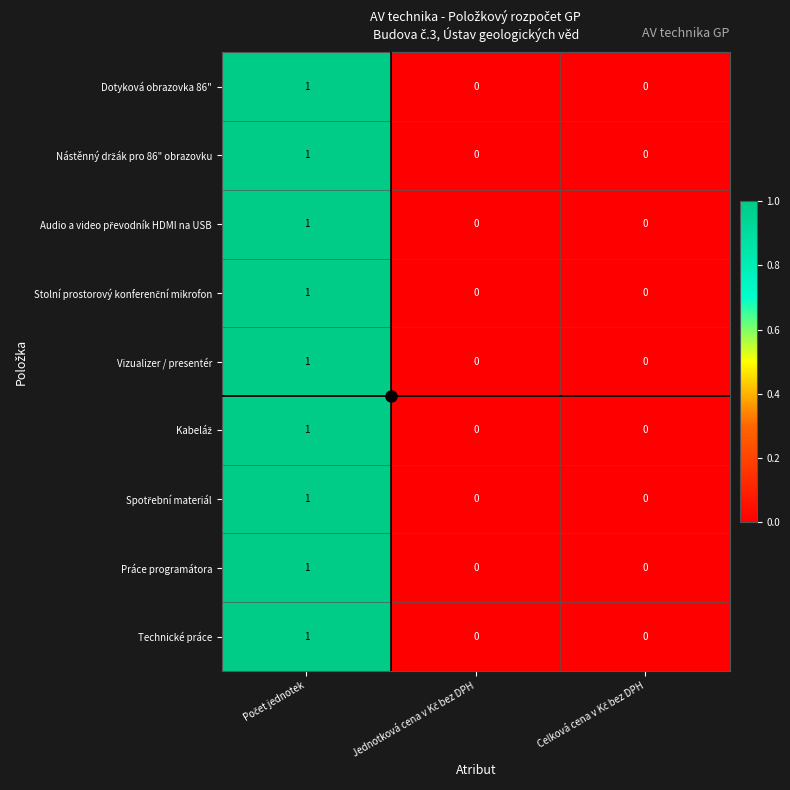

Count the Dotyková obrazovka 86" values in the range 0 to 1.

3